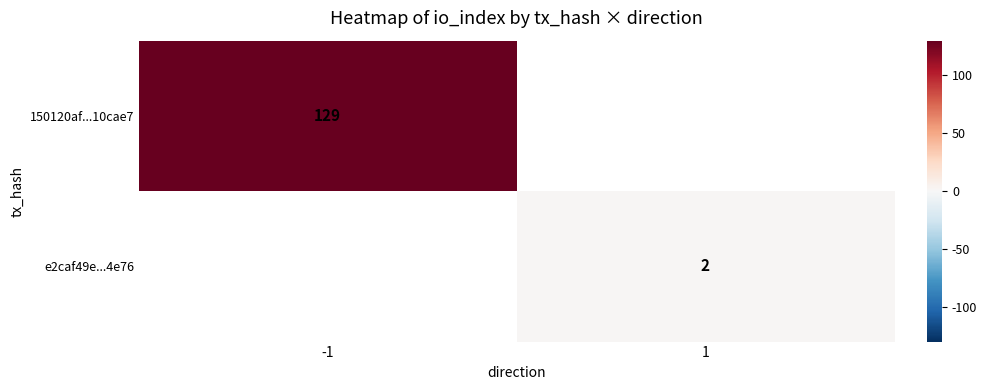

How many positive values does the 150120af...10cae7 series have?

1